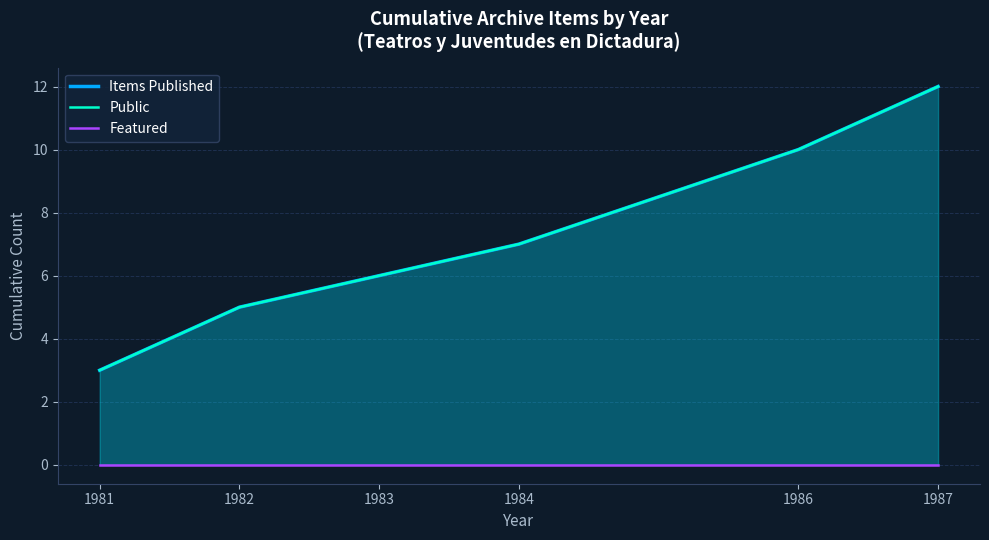

True or false: Featured and Items Published cross at least once.

False